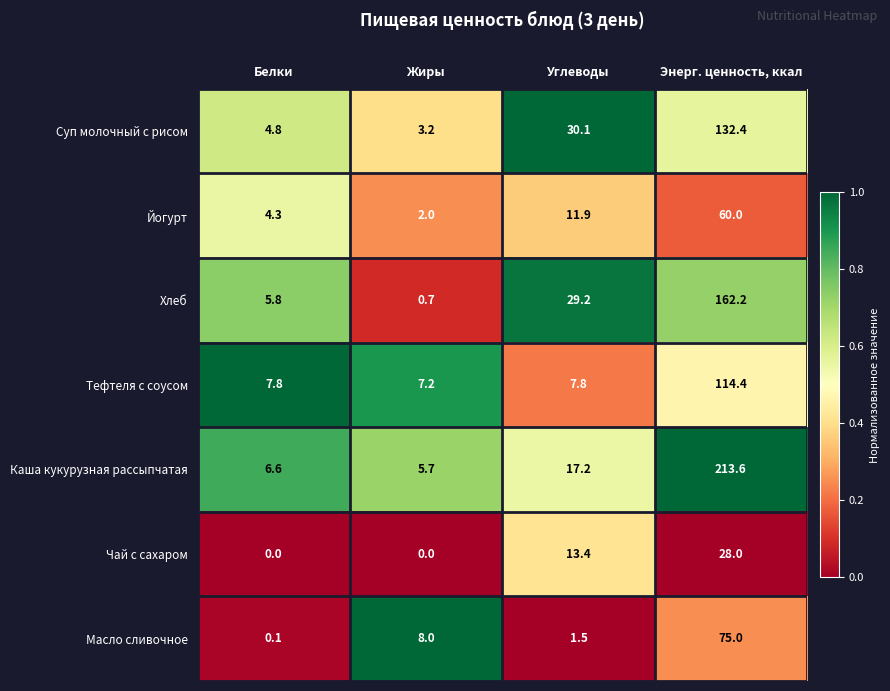

True or false: Йогурт has a value of 2.9 at Белки.

False